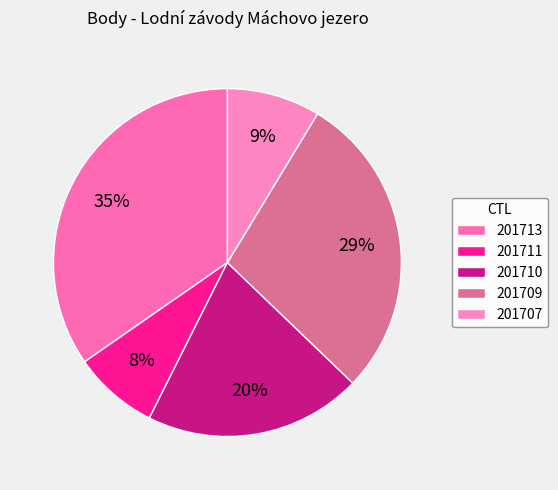

Does 201710 account for over 50% of the chart?

No